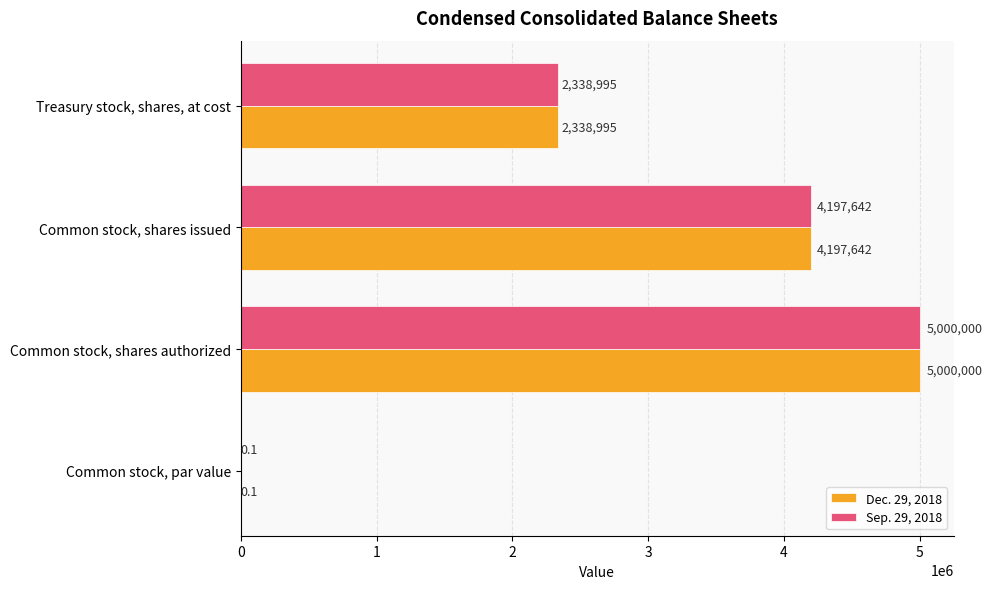

How many distinct data groups are displayed?

2